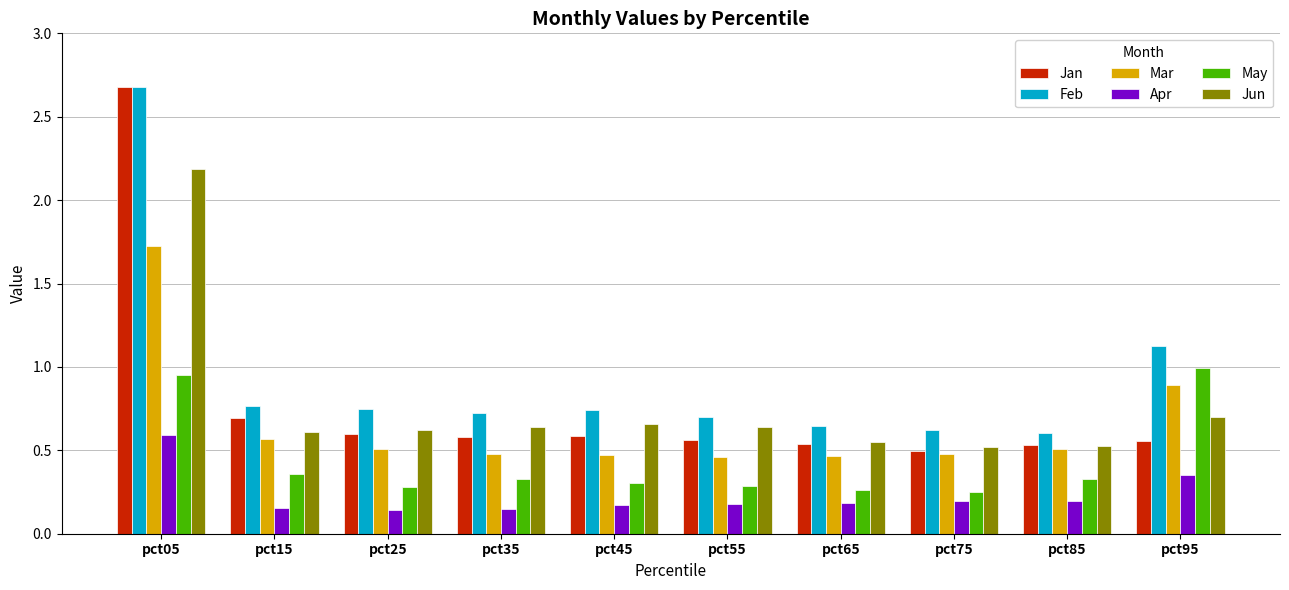

Between pct85 and pct95, which series saw the biggest shift?

May